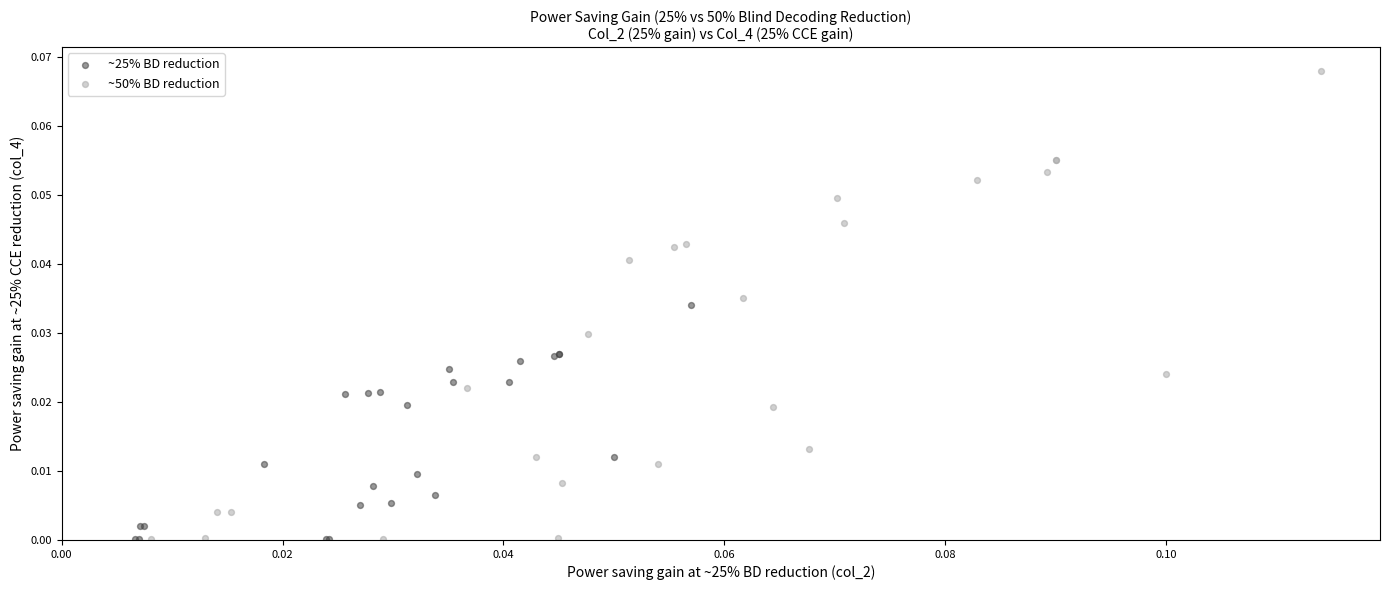

Which series has the widest spread of Y values?

~50% BD reduction